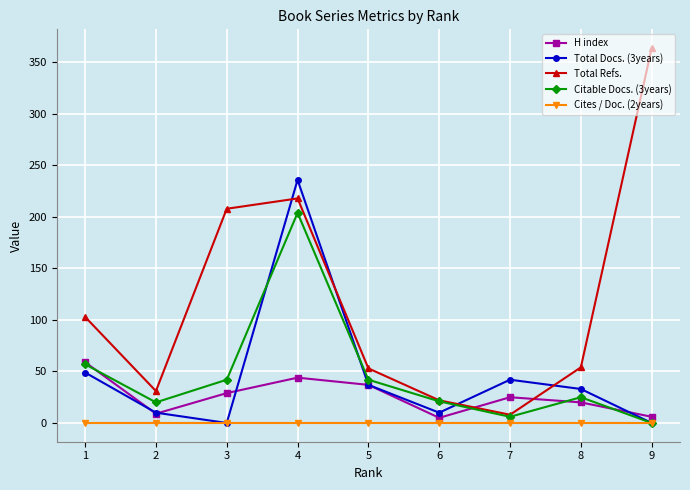

What is the average value of the Total Refs. series?

118